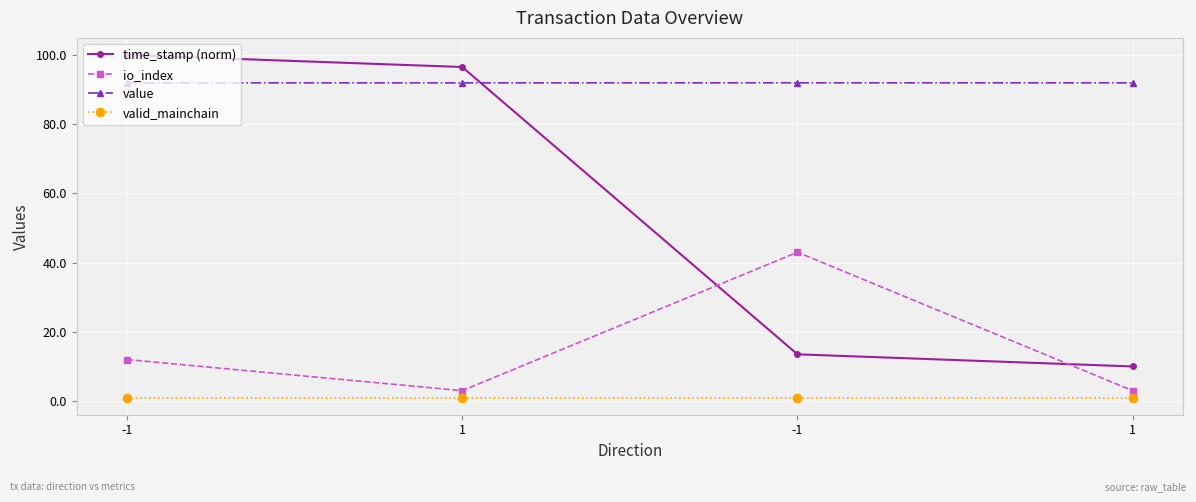

What is the label of the 2nd point from the right?

-1